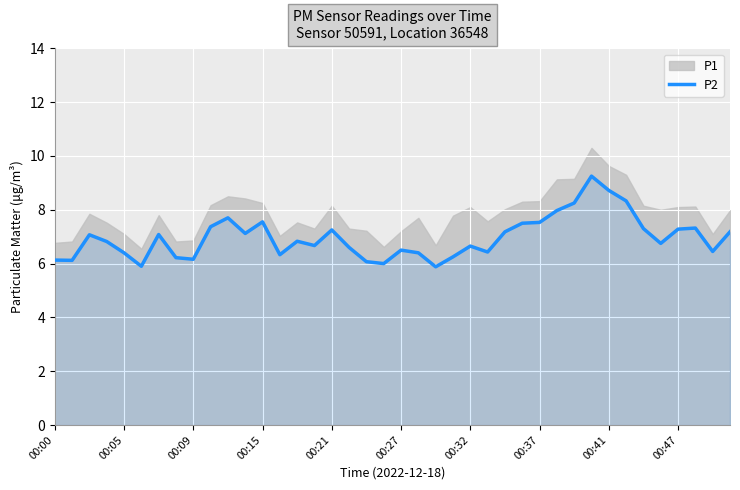

Which category has the highest value across all series?

31